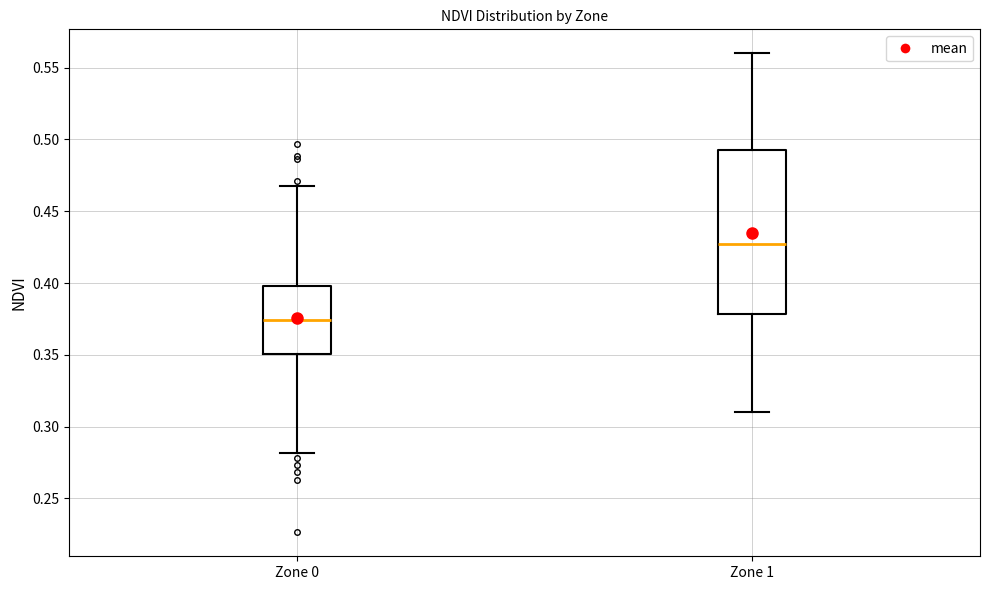

Where does the median line of the box for Zone 0 sit on the y-axis? The values are not printed on the chart, so give them approximately, as read against the axis.

0.375